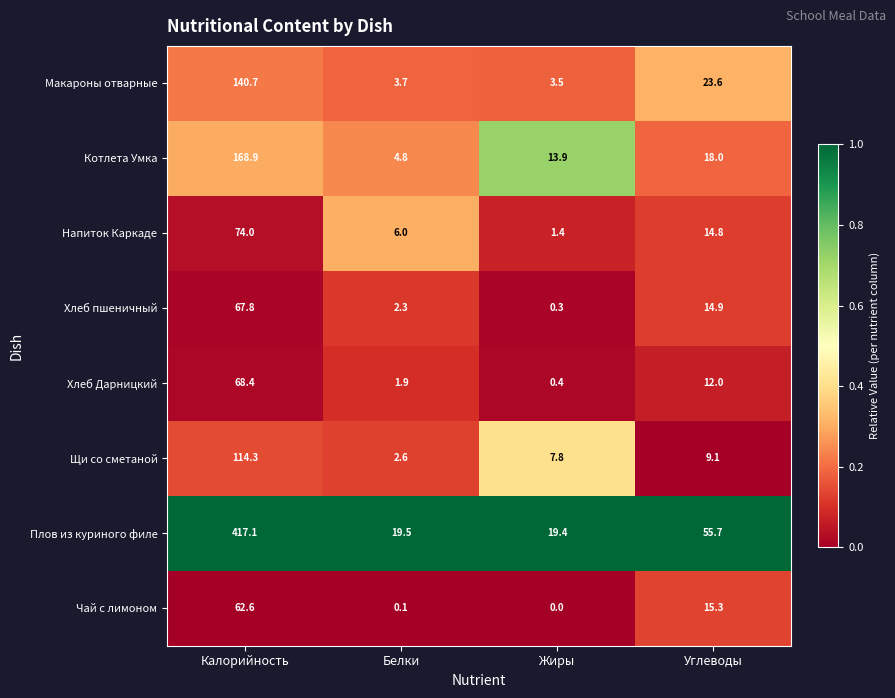

Read the Хлеб пшеничный value at Белки.

2.3